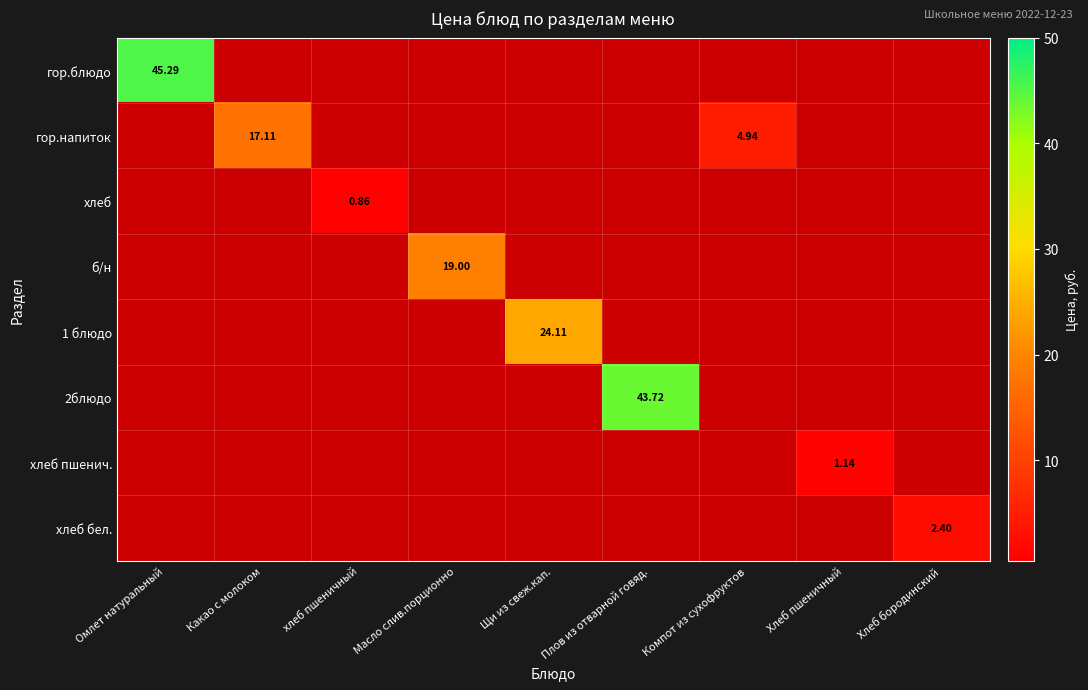

Where is хлеб пшенич. nearest to the value 0?

Омлет натуральный